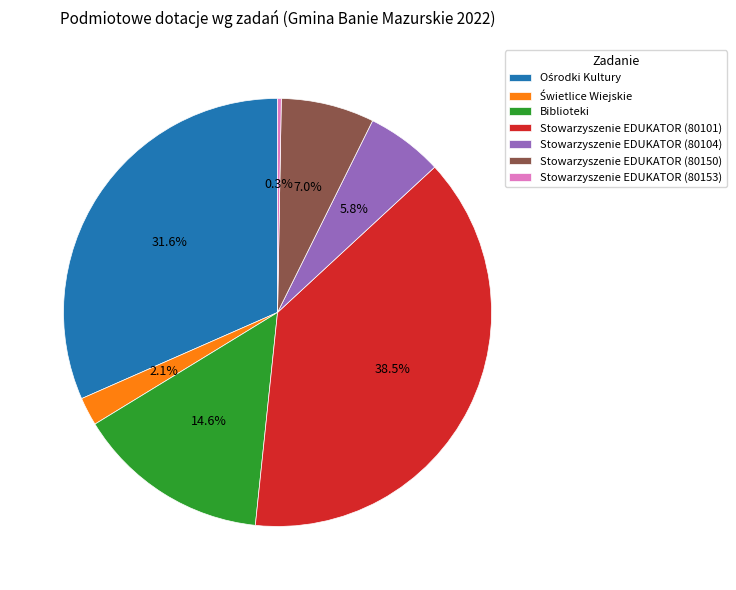

Which category has the biggest portion of the pie?

Stowarzyszenie EDUKATOR (80101)